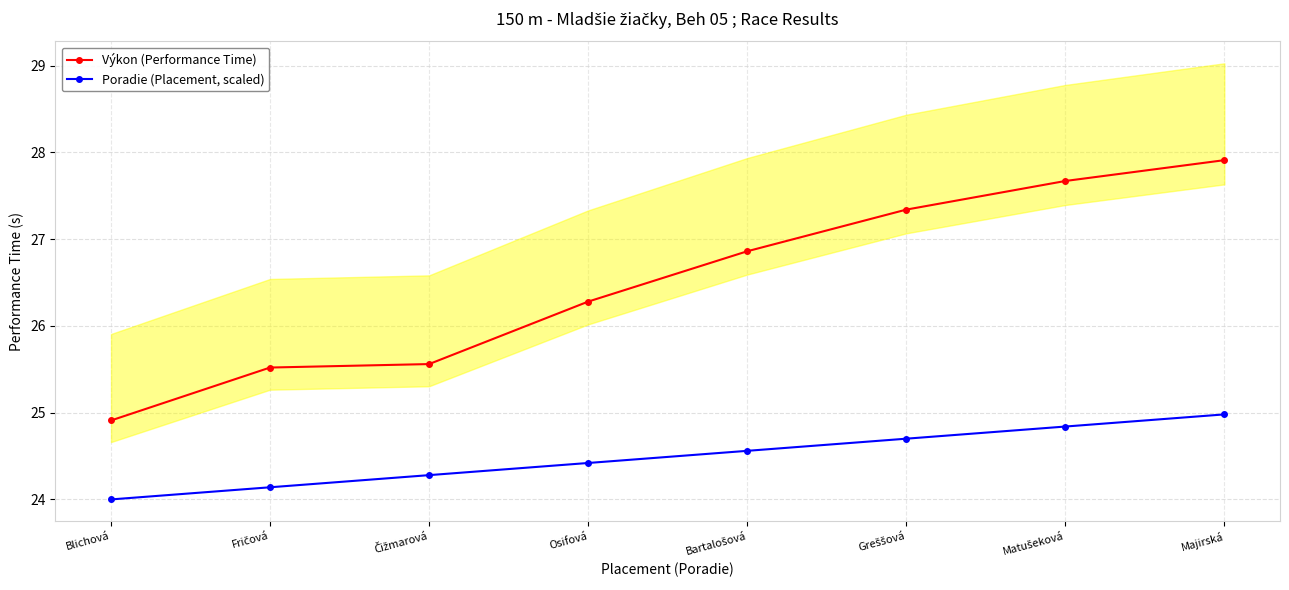

True or false: Poradie (Placement, scaled) has more than 1 points higher than both neighbors.

False